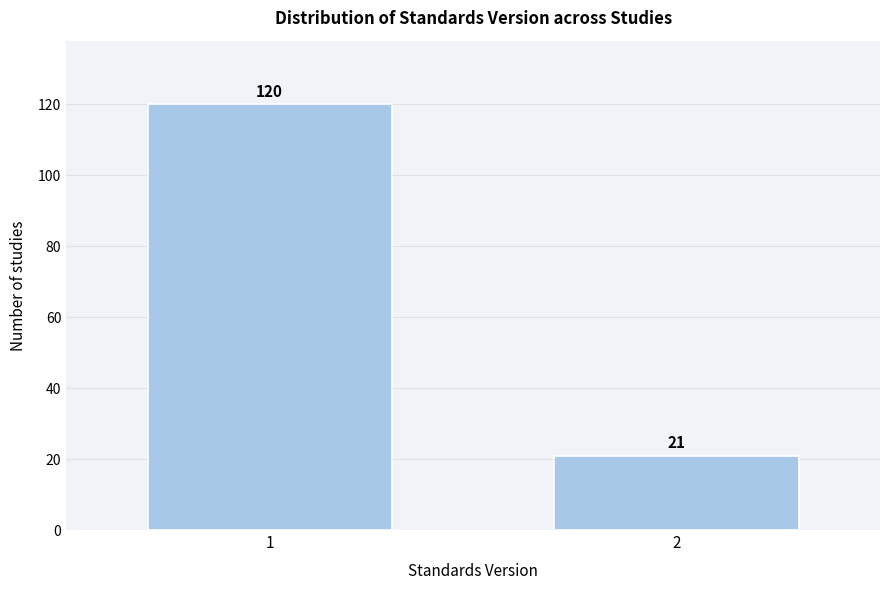

Reading left to right, transcribe all the data shown in this chart.

1=120	2=21